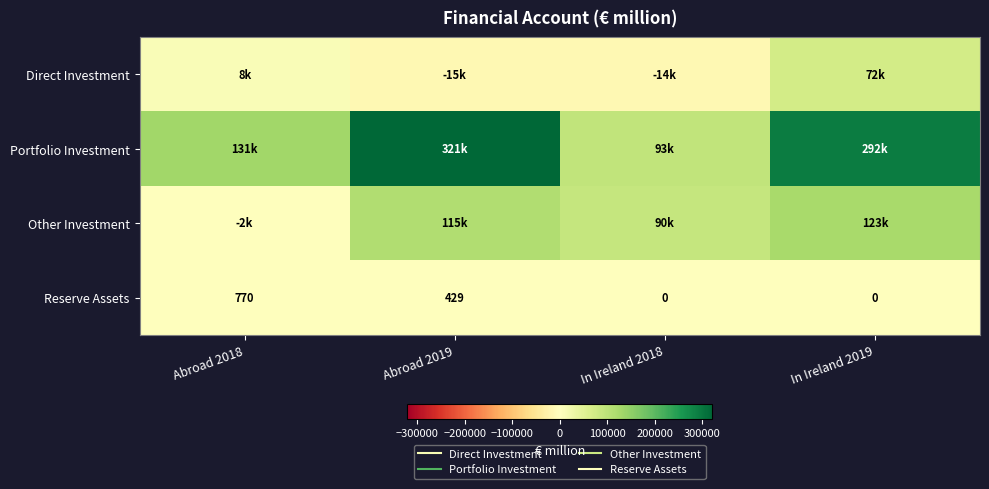

At which label does Portfolio Investment reach its peak?

Abroad 2019